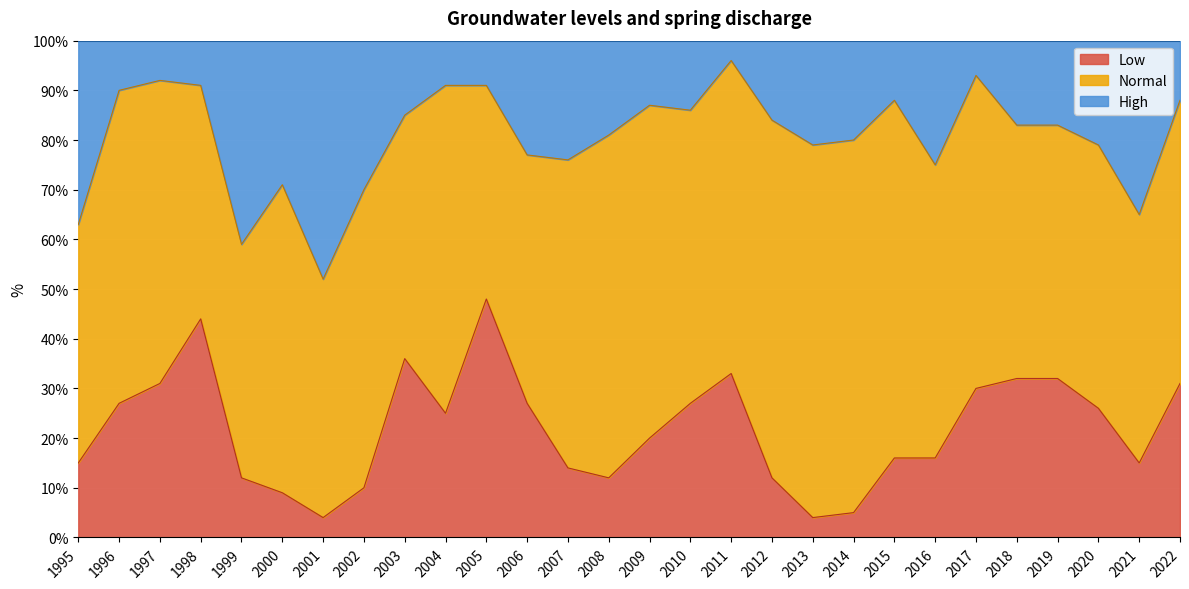

Is it true that Low equals 20 at 2009?

True